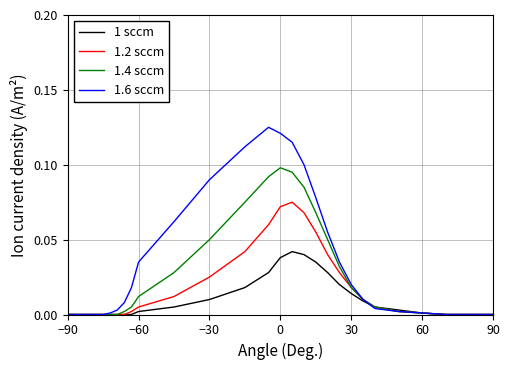

What is the sum of all 1.4 sccm values?

0.7